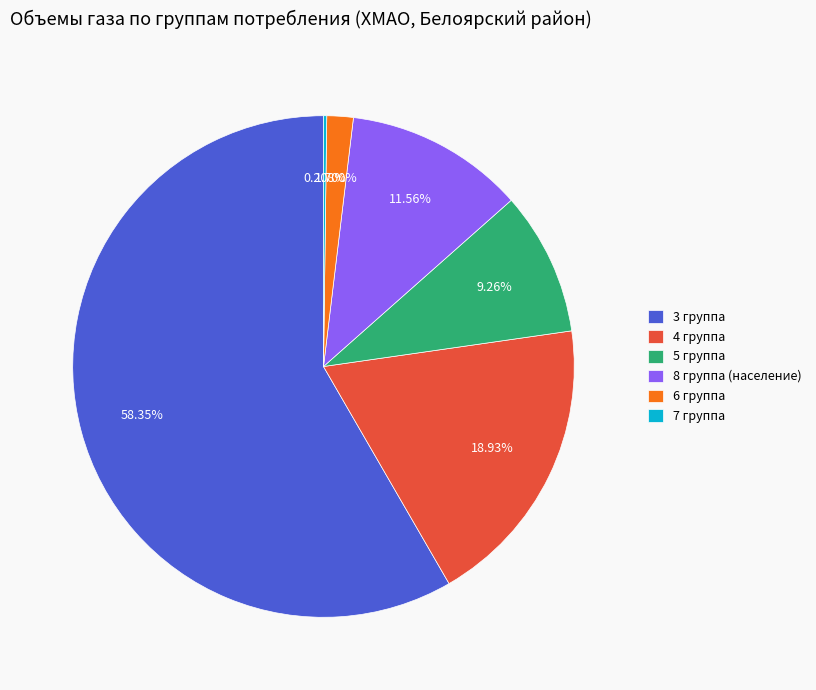

Between 3 группа and 8 группа (население), which is larger?

3 группа